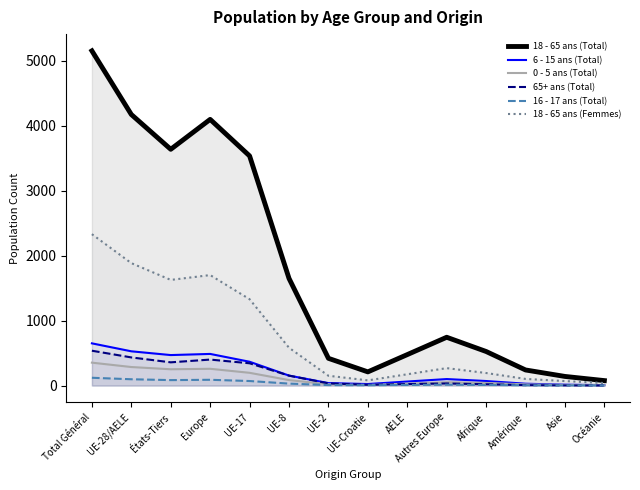

What is the sum of the 16 - 17 ans (Total) values at AELE and UE-28/AELE?

106.6